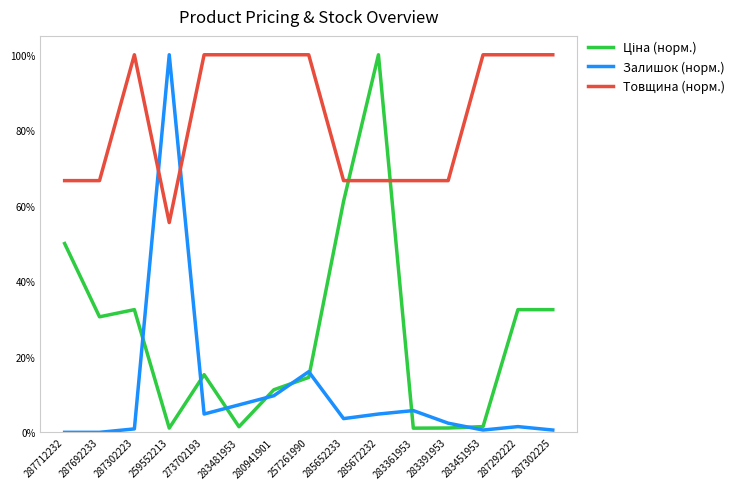

Which series ends up on top after the final intersection of Ціна (норм.) and Залишок (норм.)?

Ціна (норм.)